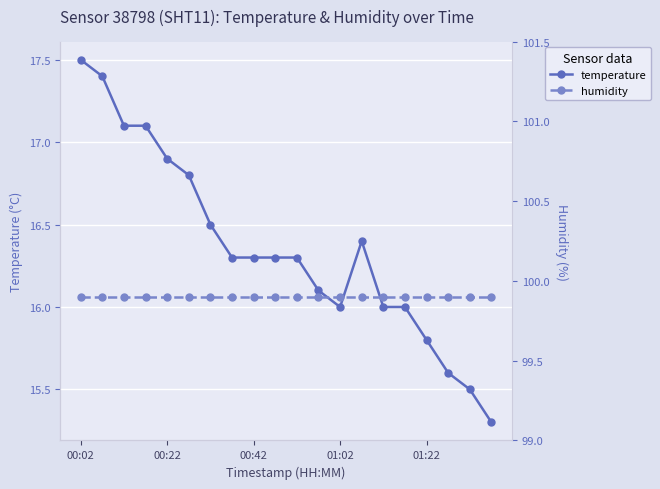

The humidity series shows 99.9 at 6. True or false?

True